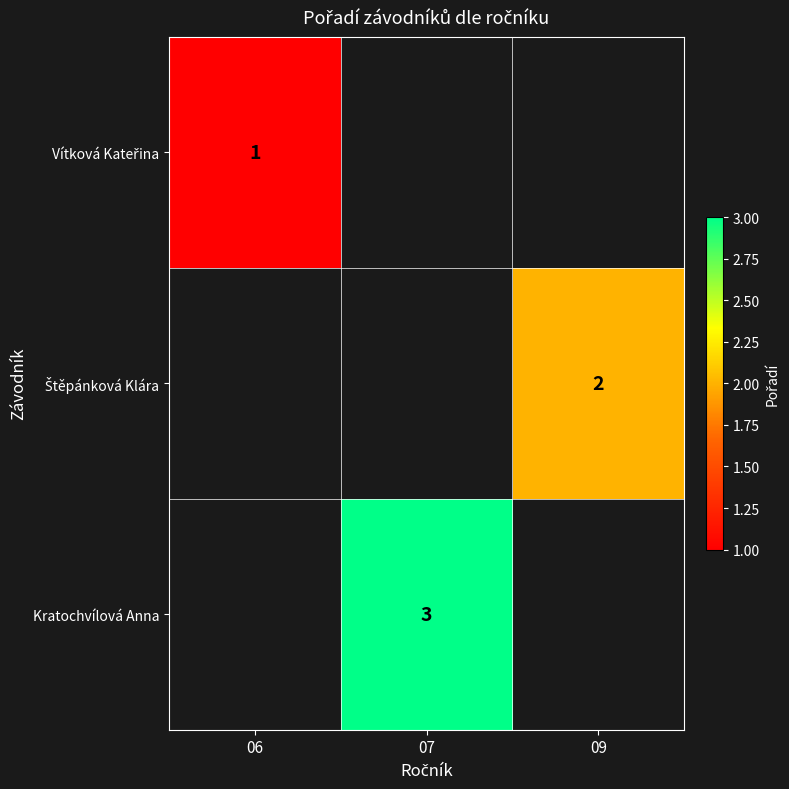

At which category does the chart reach its peak across all series?

07